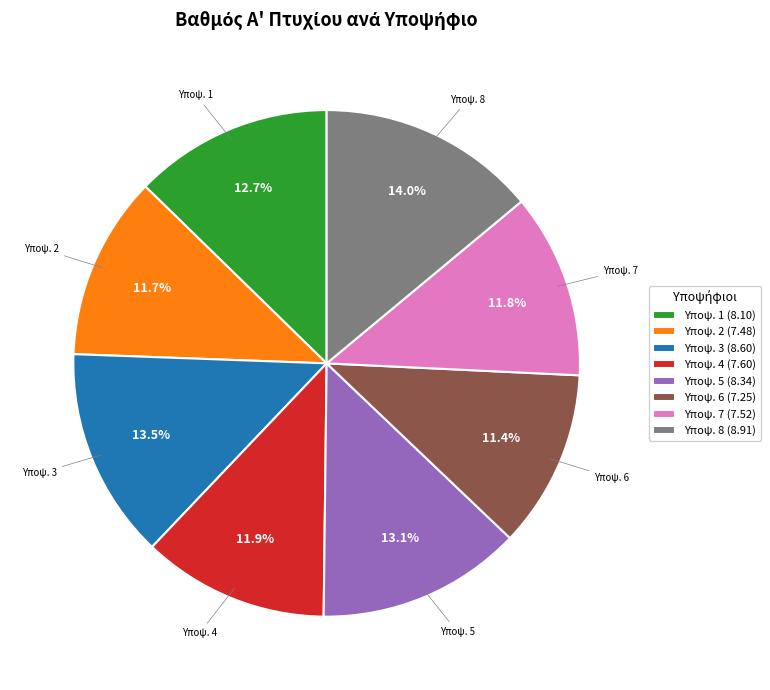

Is there any slice that represents more than half of the pie?

No